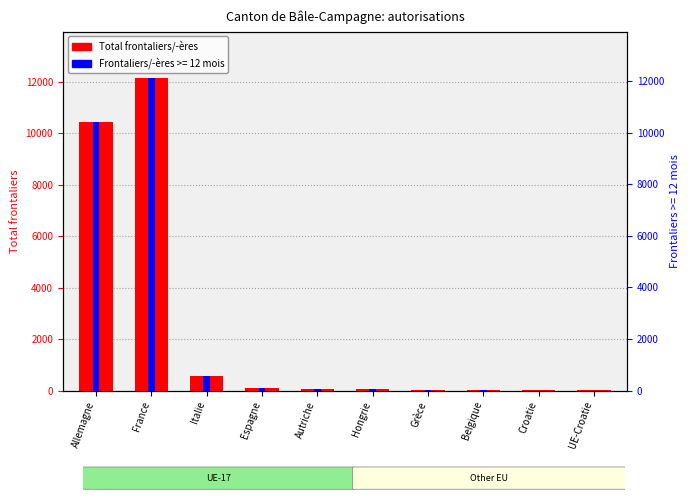

What is the ratio of the value at Italie to the value at Belgique?

21.8